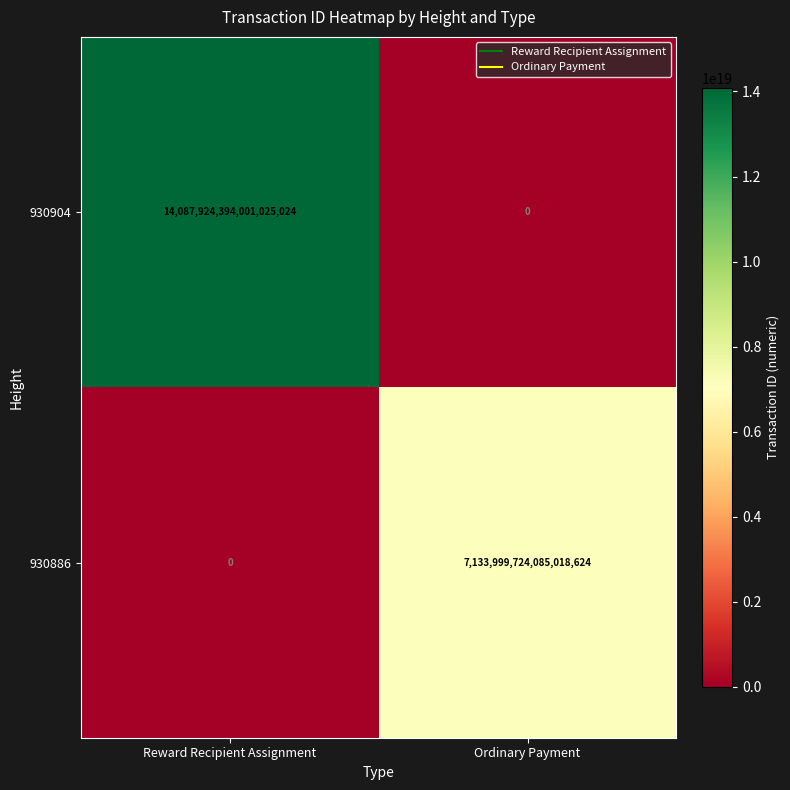

Which series changed the most between Reward Recipient Assignment and Ordinary Payment?

930904